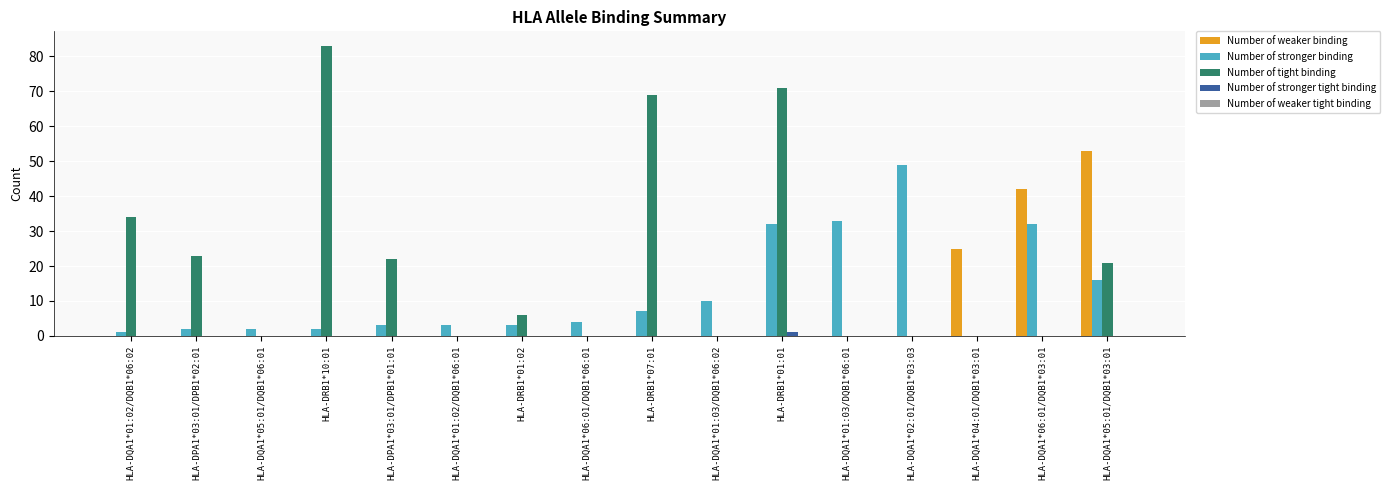

Between HLA-DPA1*03:01/DPB1*02:01 and HLA-DQA1*05:01/DQB1*03:01, which series saw the biggest shift?

Number of weaker binding